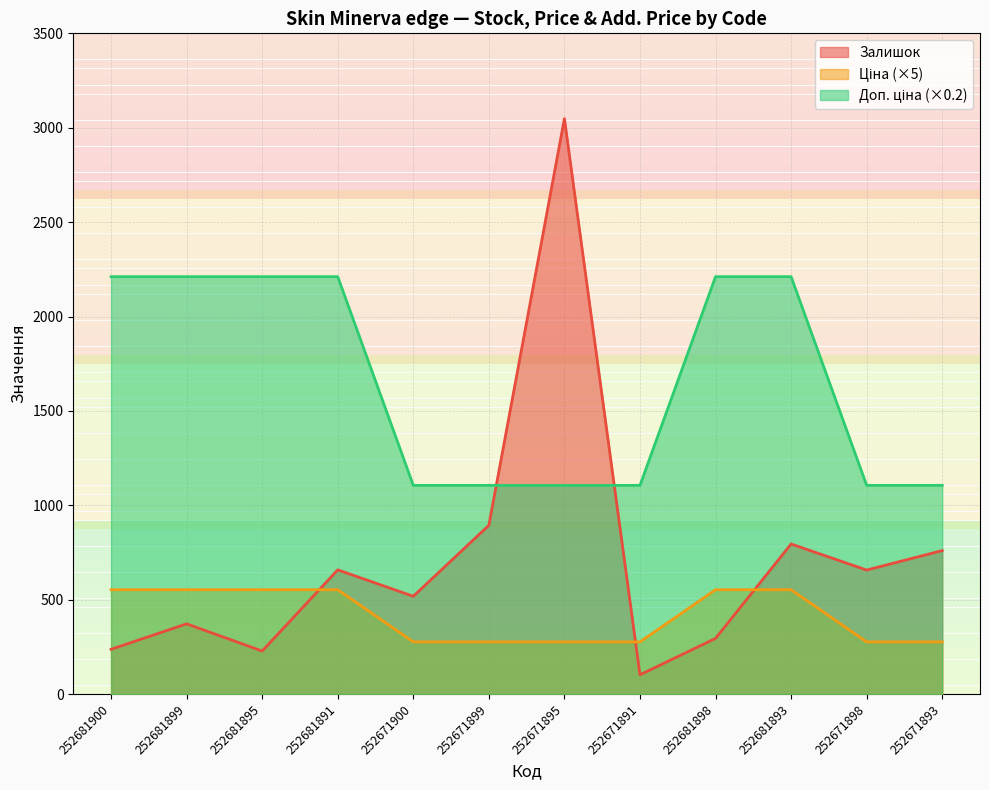

What is the label of the 4th point from the left?

252681891